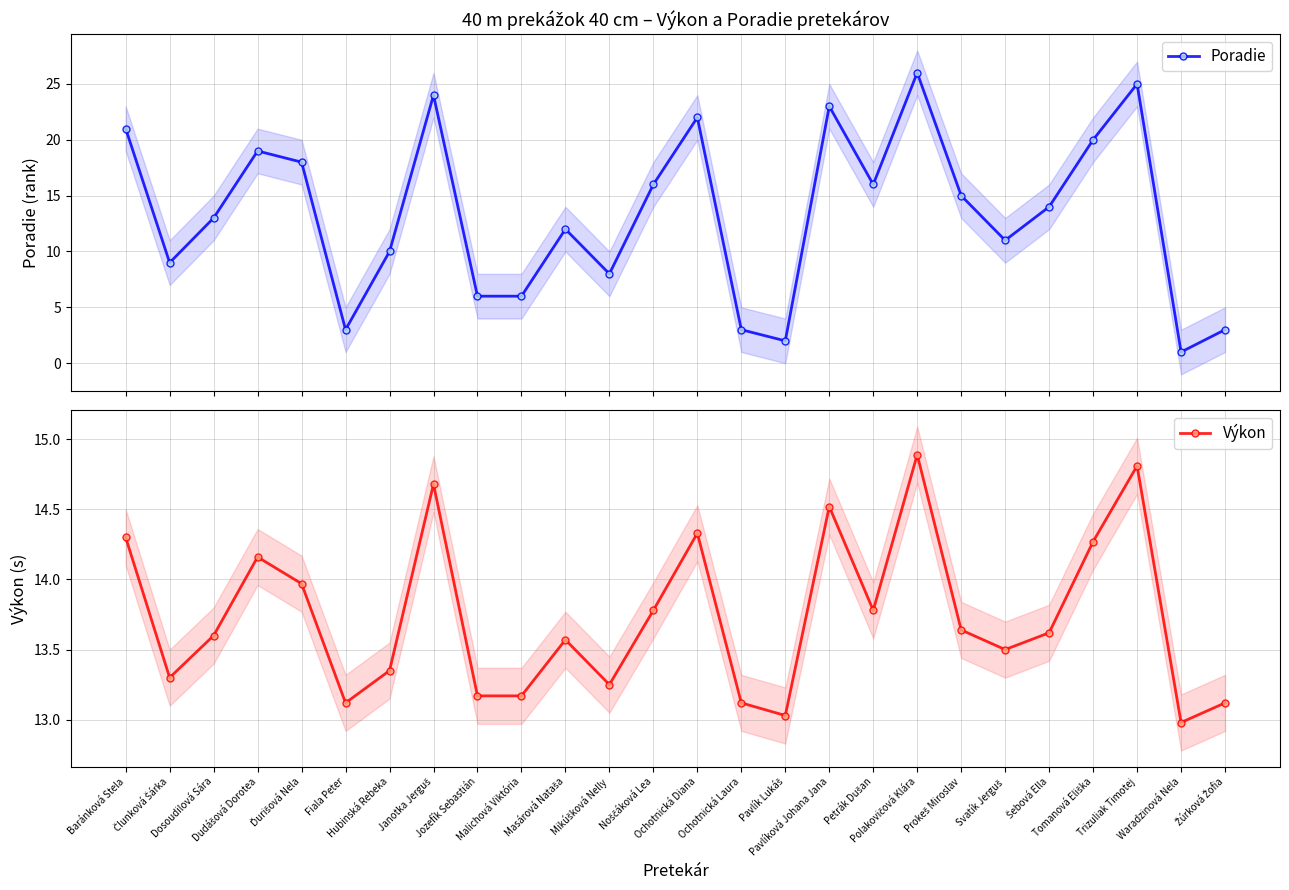

What is the label of the 7th point from the left?

Hubinská Rebeka